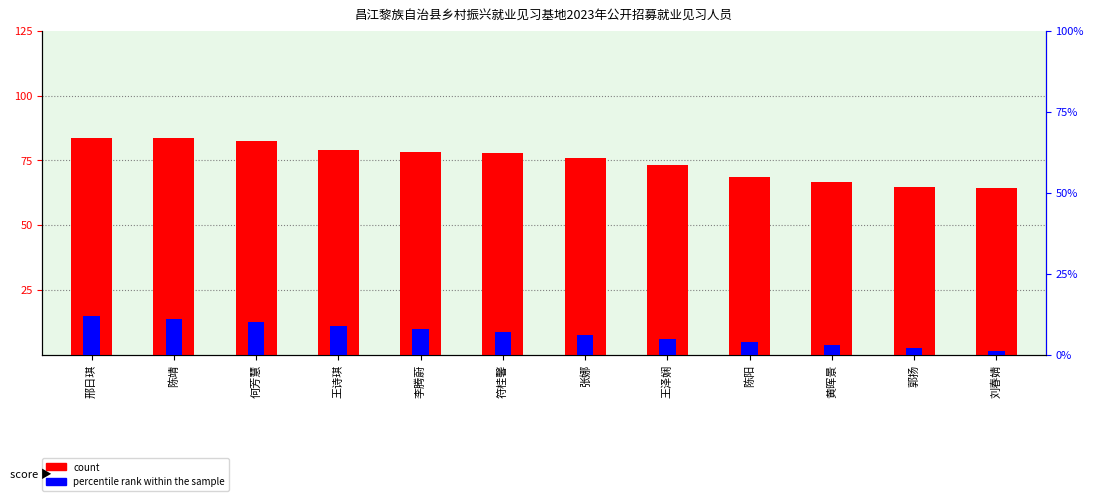

Reading right to left, what are all the values shown in this chart?

count: 64.2	64.6	66.8	68.8	73.4	76.0	78.0	78.1	78.8	82.3	83.5	83.5
percentile rank within the sample: 1.0	2.0	3.0	4.0	5.0	6.0	7.0	8.0	9.0	10.0	11.0	12.0